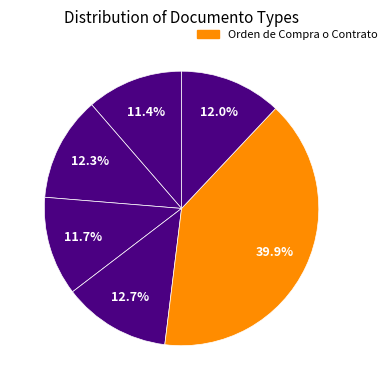

Is there a majority slice in this chart?

No